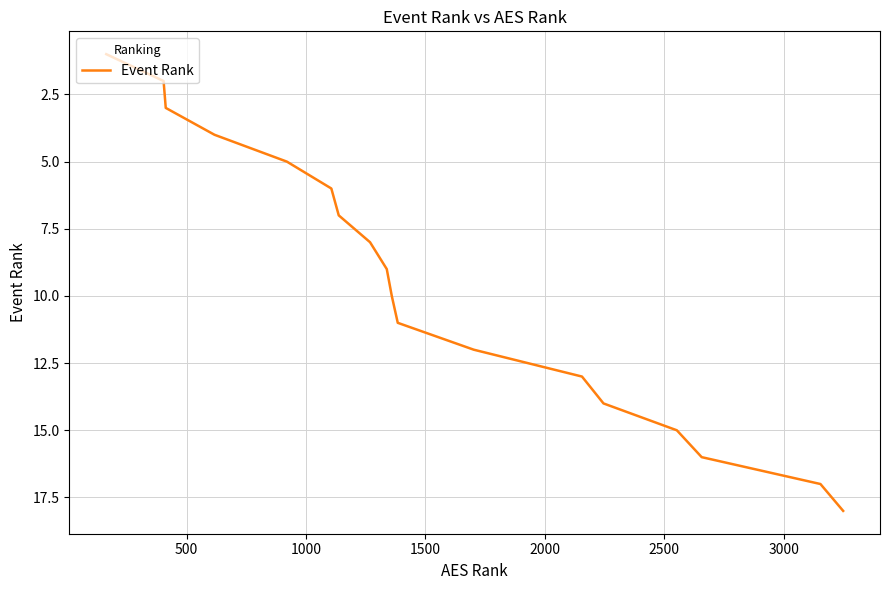

What is the maximum value shown in the chart?

18